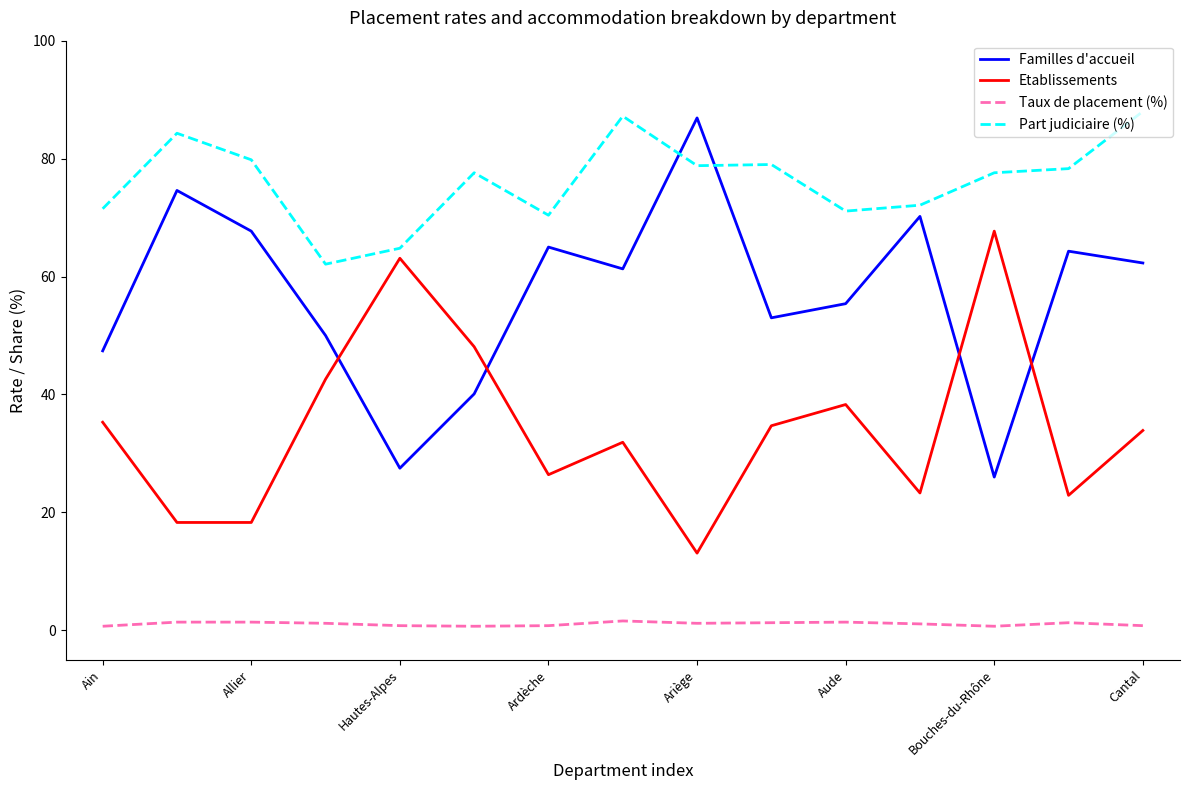

Which series has the widest spread of values?

Familles d'accueil